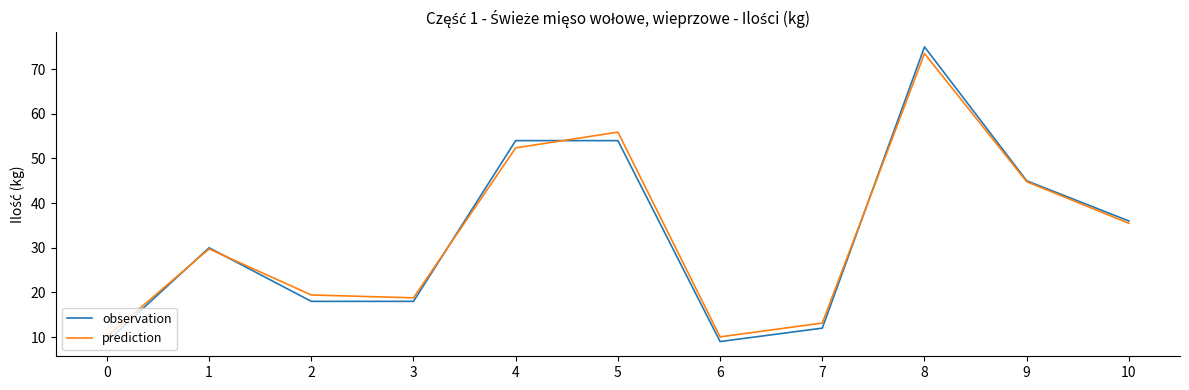

Is the value of prediction at 7 greater than the value of observation at 5?

No